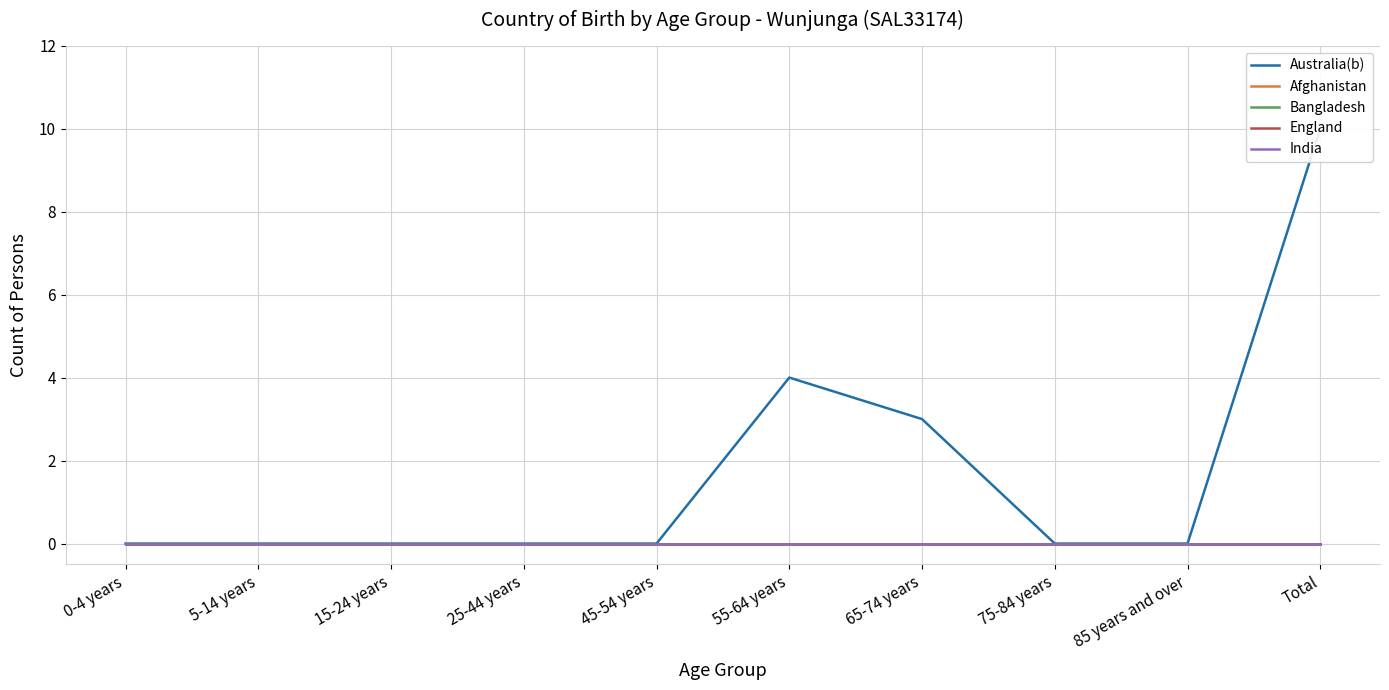

Does the chart display data point markers on the line(s)?

No